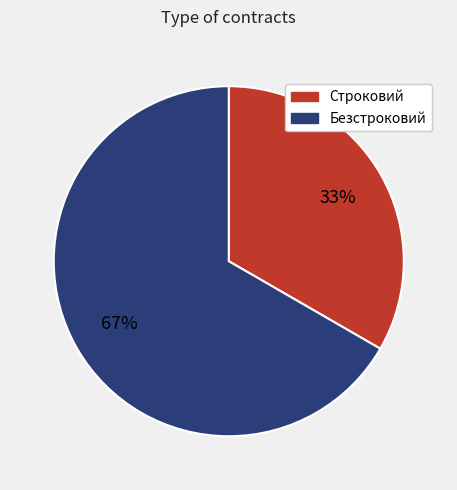

Which category accounts for the majority?

Безстроковий